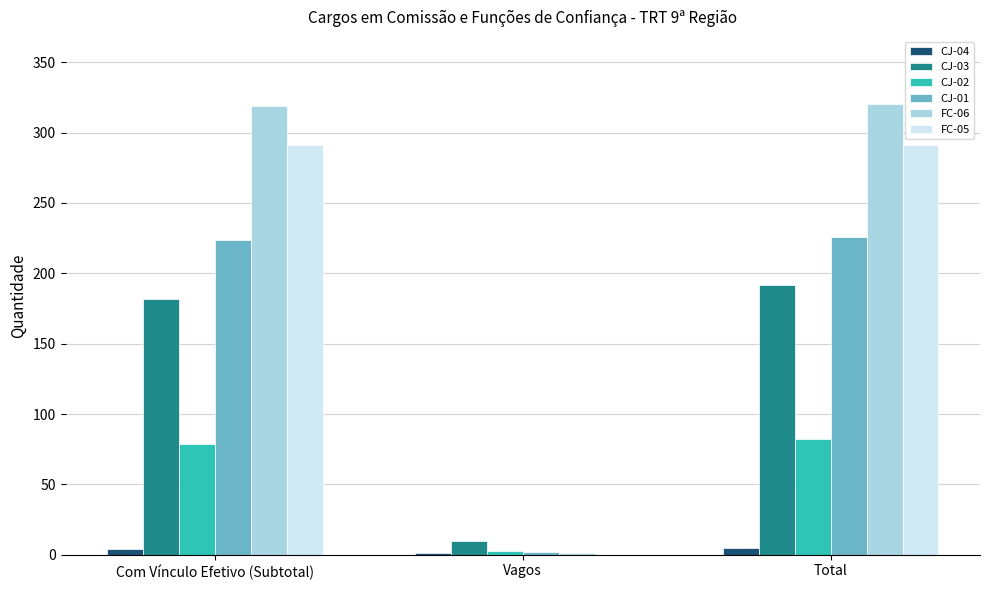

Is the value of FC-06 at Com Vínculo Efetivo (Subtotal) greater than the value of FC-05 at Total?

Yes